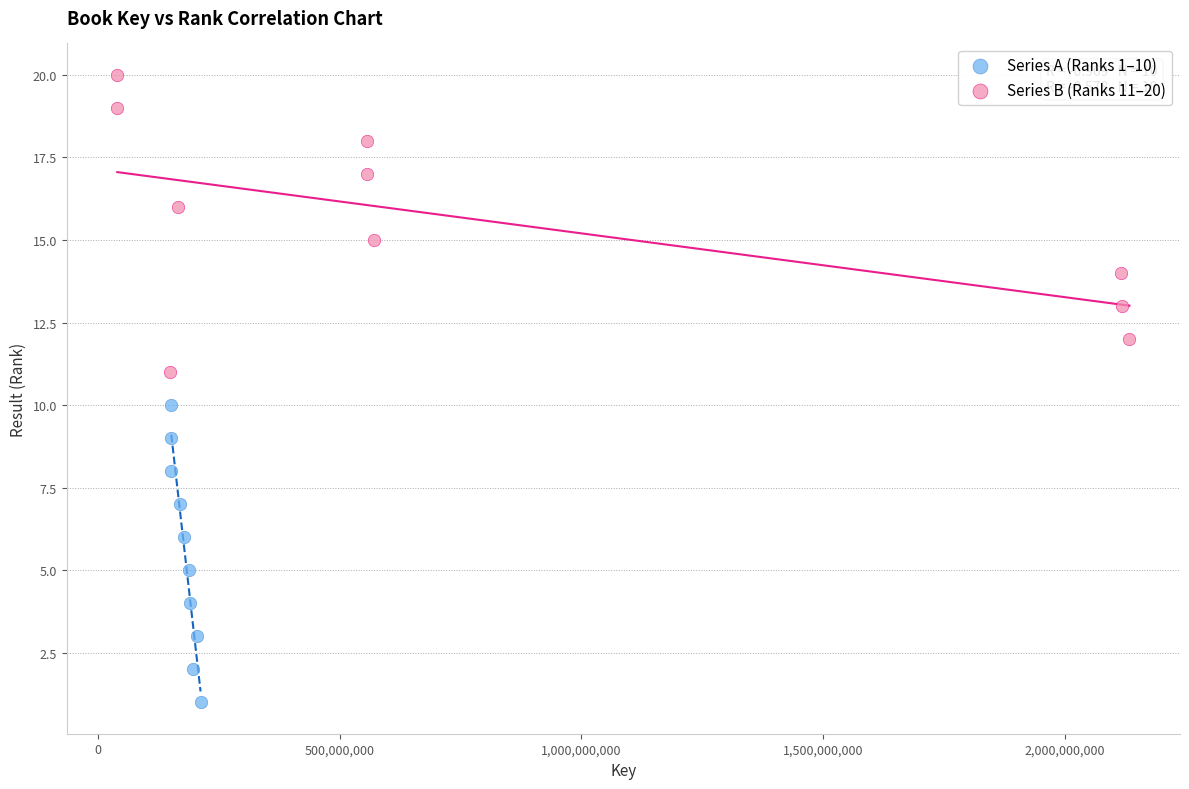

Which series contains the highest Y value?

Series B (Ranks 11–20)